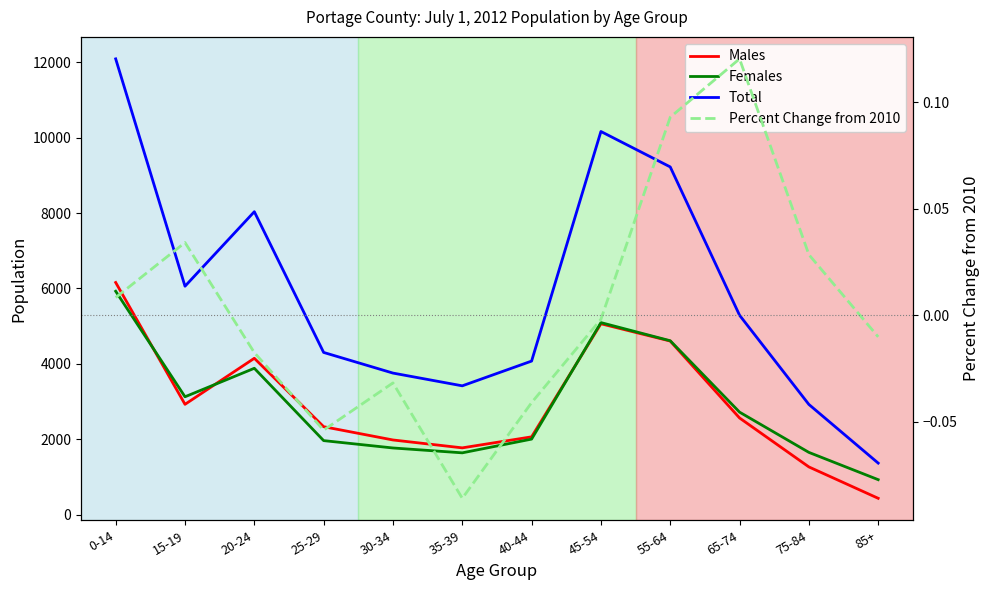

What position from the left is 0-14?

1